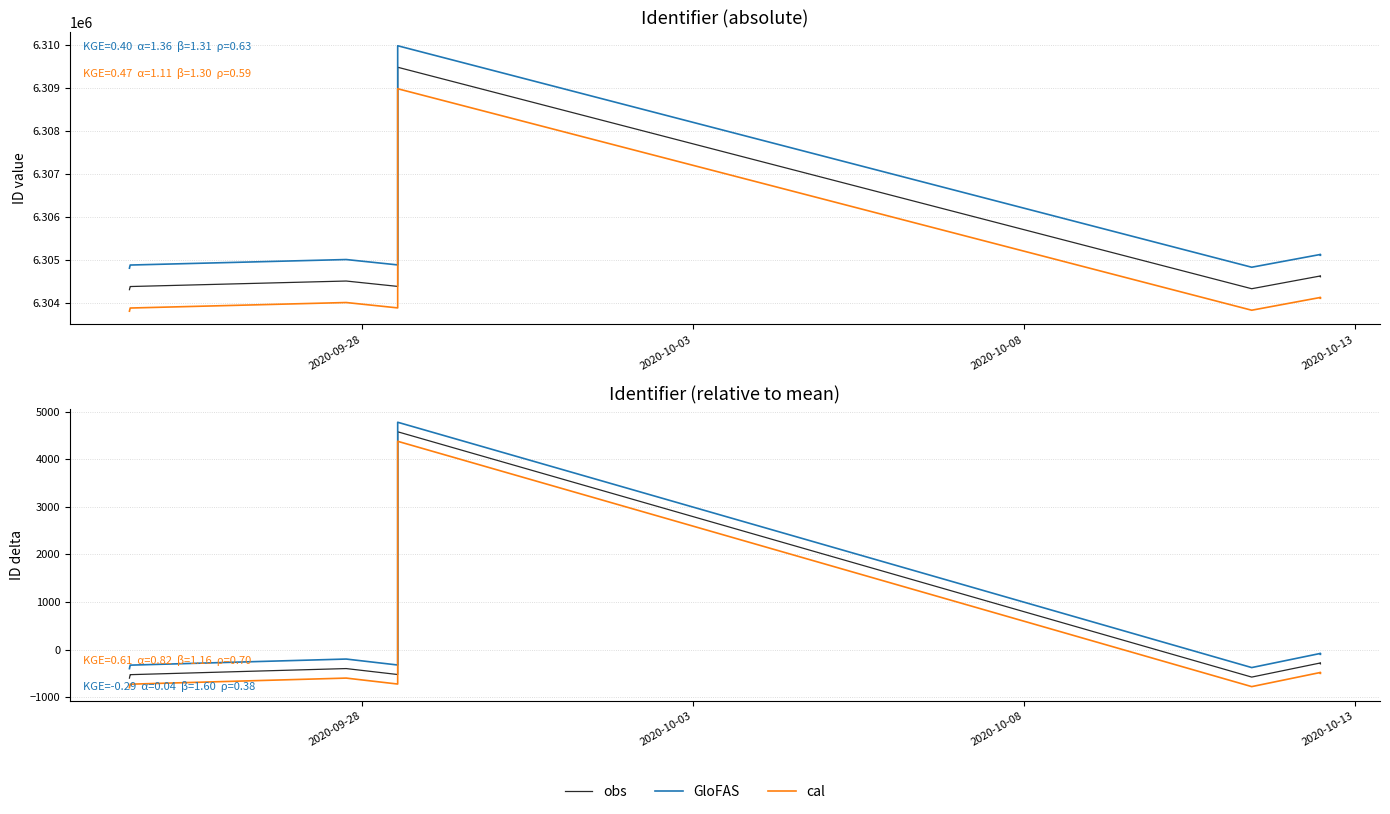

What is the sum of all GloFAS values?

2200.0